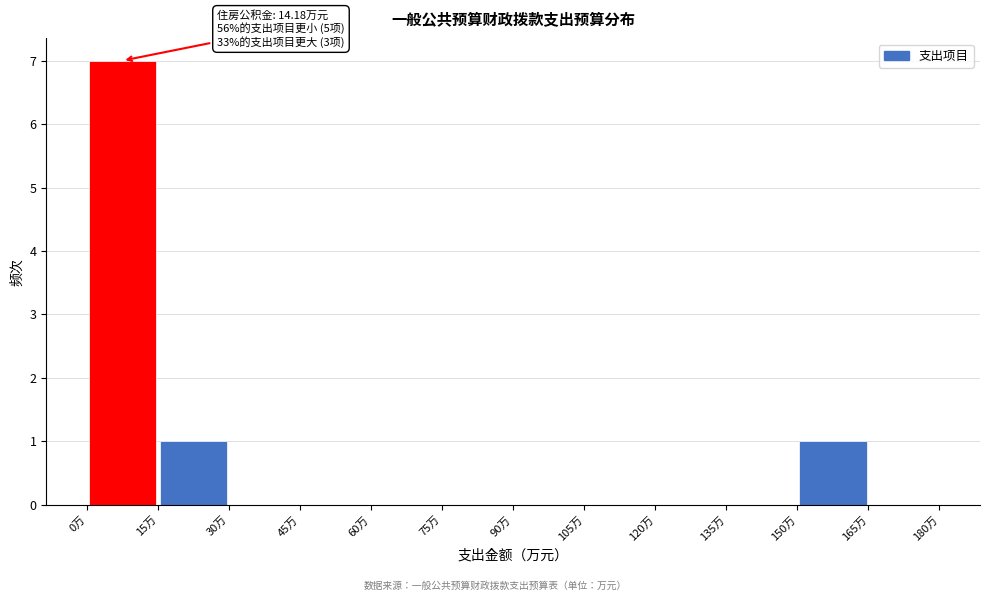

Which range on the x-axis has the tallest bar?

0 to 15